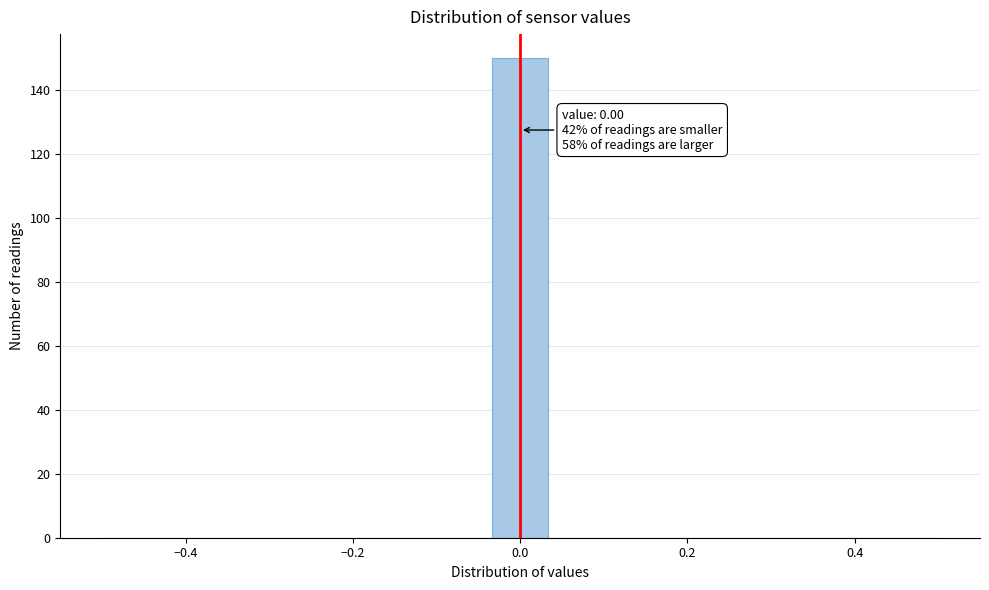

Read against the x-axis, roughly where is the centre of the tallest bar?

0.00